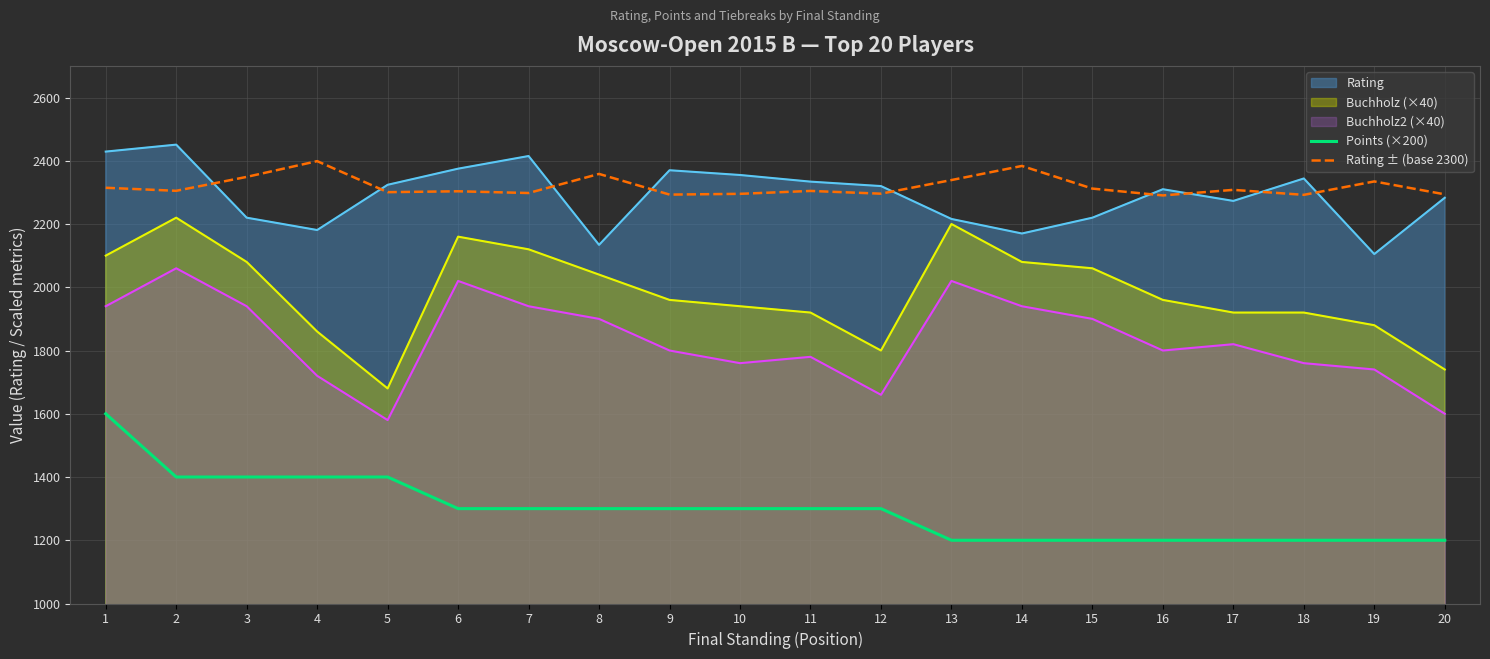

True or false: Rating ± (base 2300) and Points (×200) cross at least once.

False